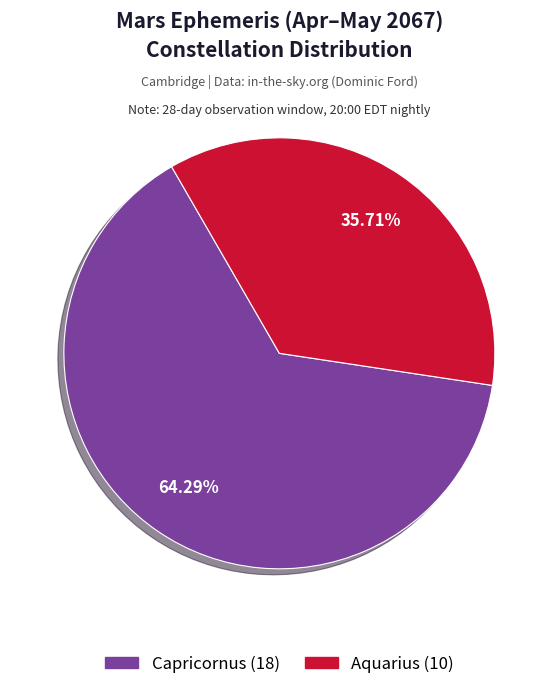

Rank the categories by value from highest to lowest.

Capricornus, Aquarius